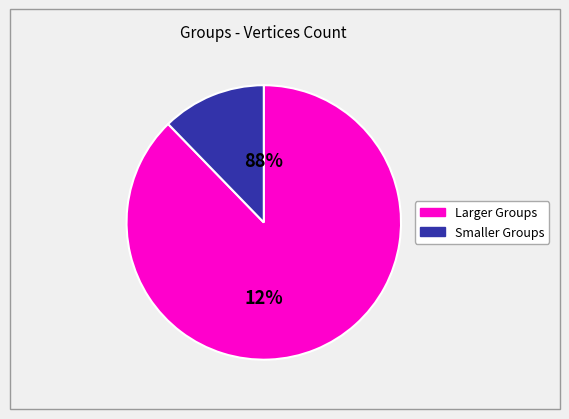

The G10 slice represents 11% of the pie. True or false?

False